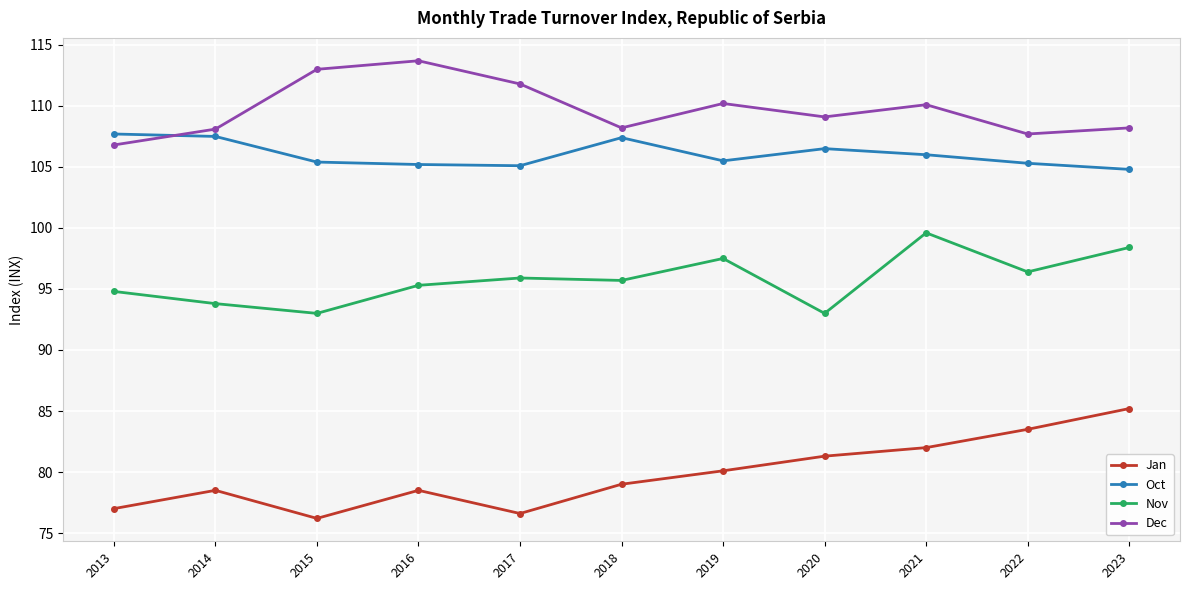

Is it true that Nov equals 95.7 at 2018?

True